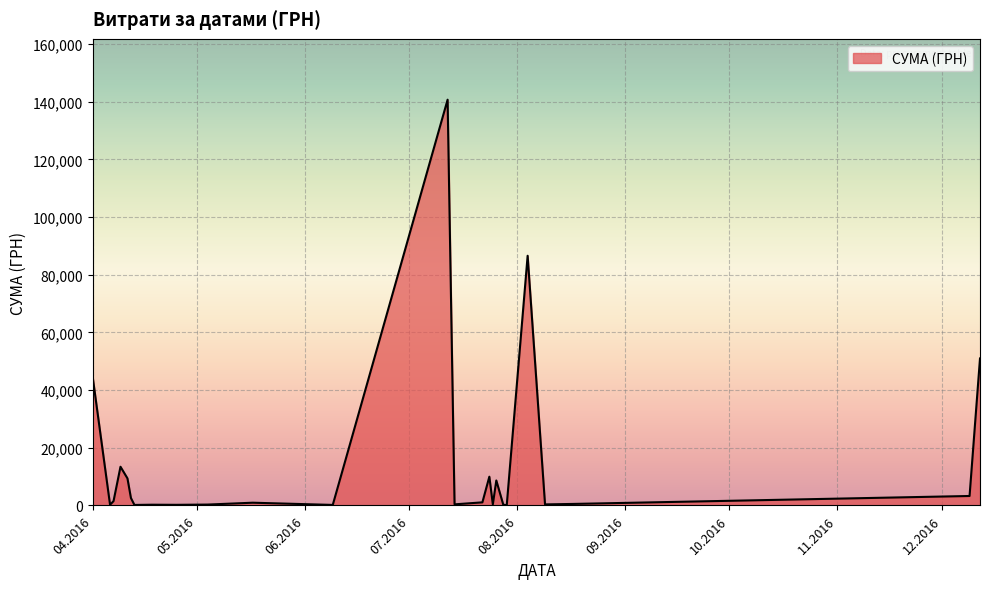

How many categories are shown in the chart?

25